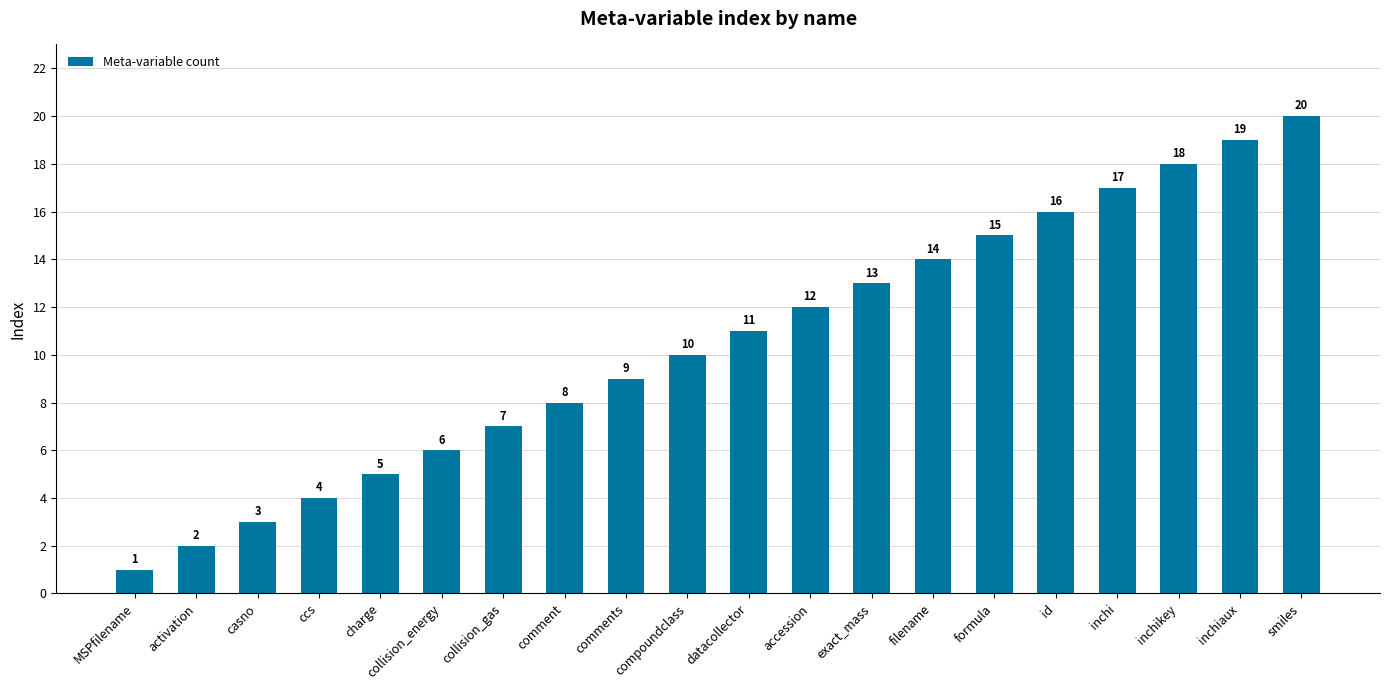

Read the value at inchi.

17